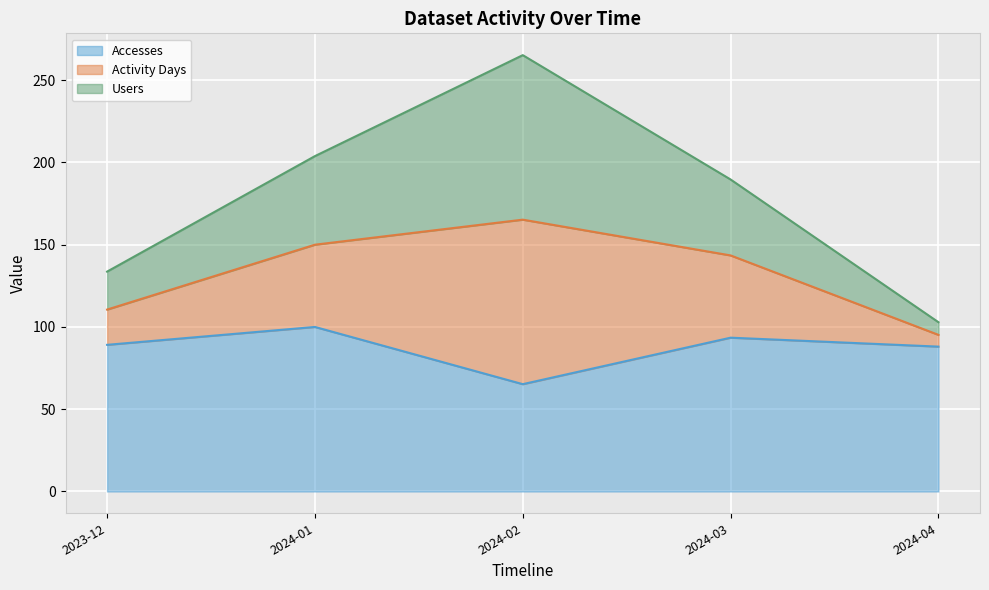

True or false: Accesses and Activity Days intersect in this chart.

False